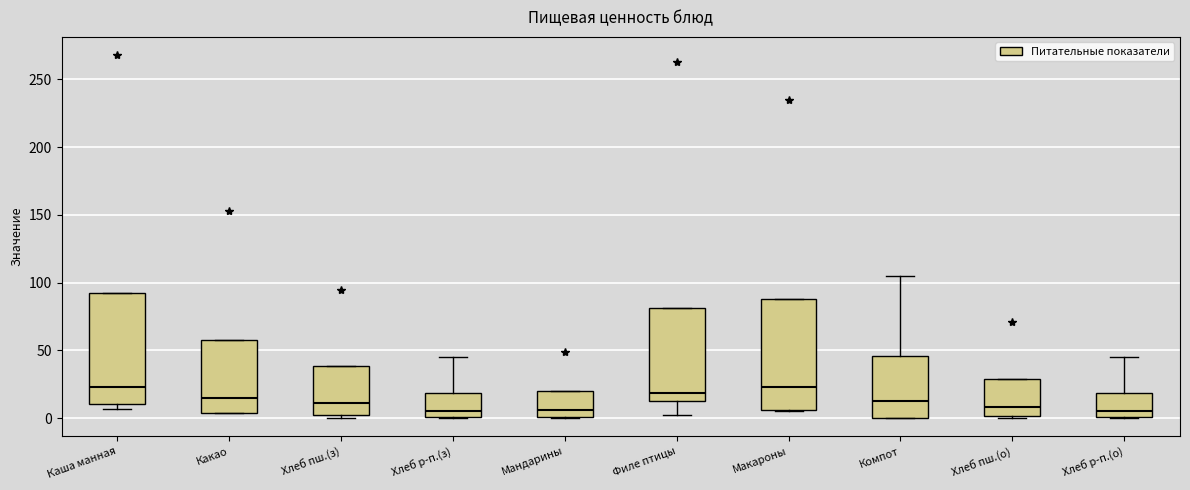

Where is the upper edge of the box for Филе птицы on the y-axis? The values are not printed on the chart, so give them approximately, as read against the axis.

80